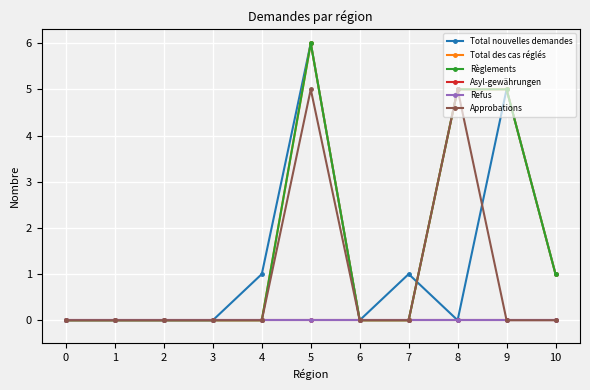

Does the chart have visible grid lines?

Yes